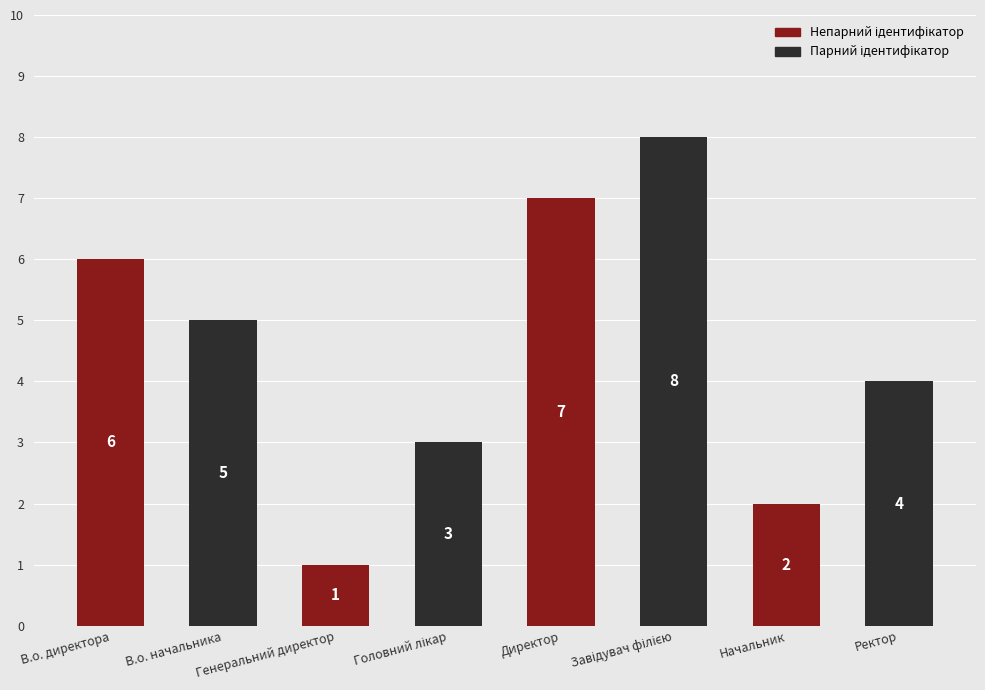

At which label is the value closest to 4?

Ректор